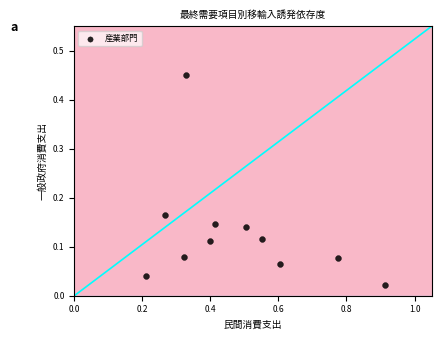

What is the average X value?

0.5